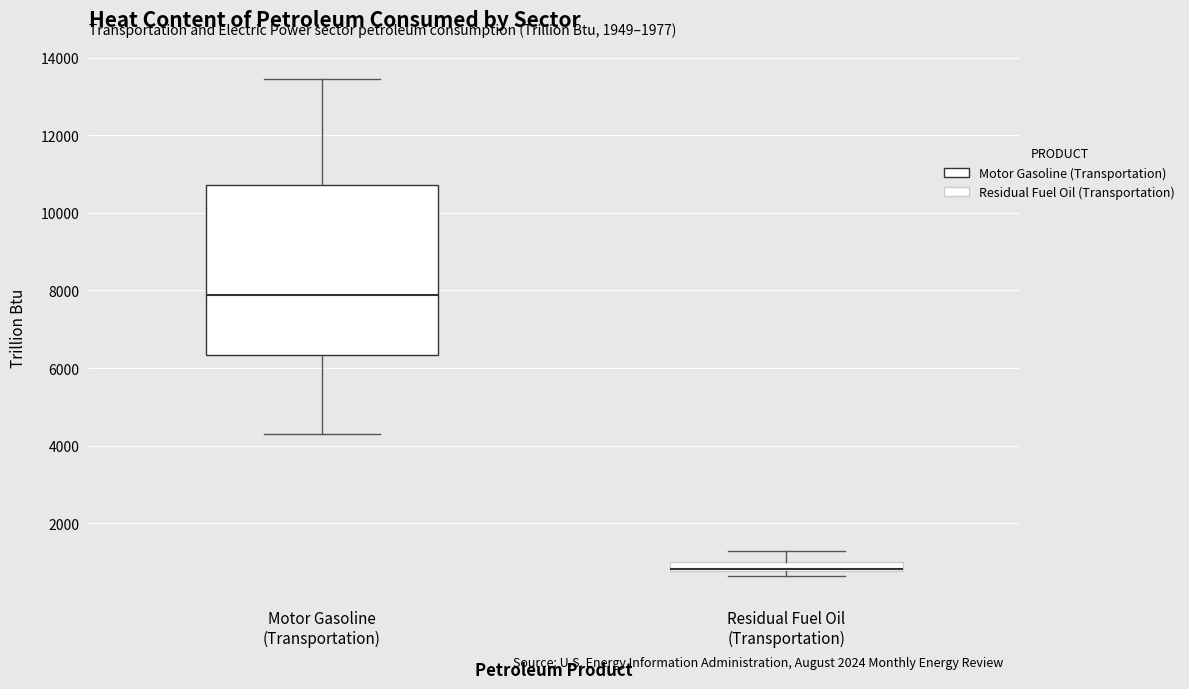

Which box is the tallest, from its lower edge to its upper edge?

Motor Gasoline (Transportation)